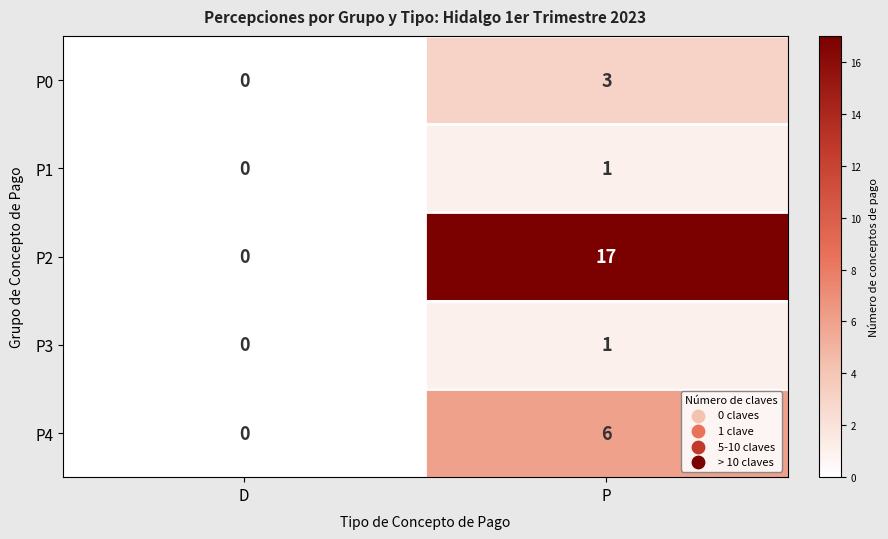

Is it true that P2 equals -9 at D?

False